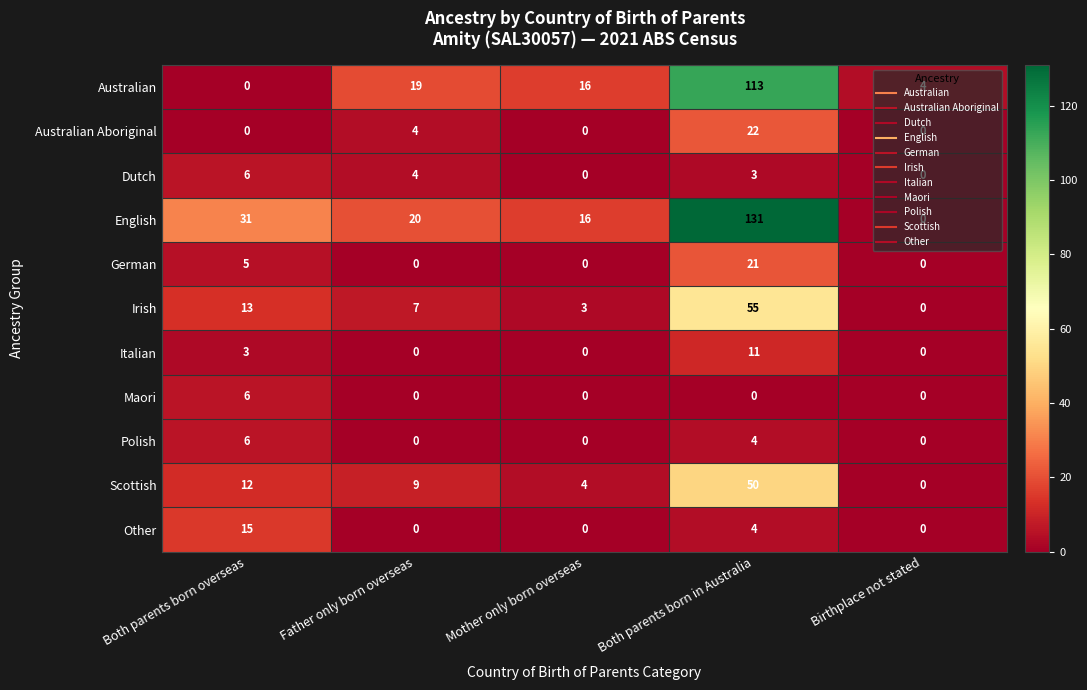

What is the difference between the second highest and second lowest values in the Australian Aboriginal series?

4